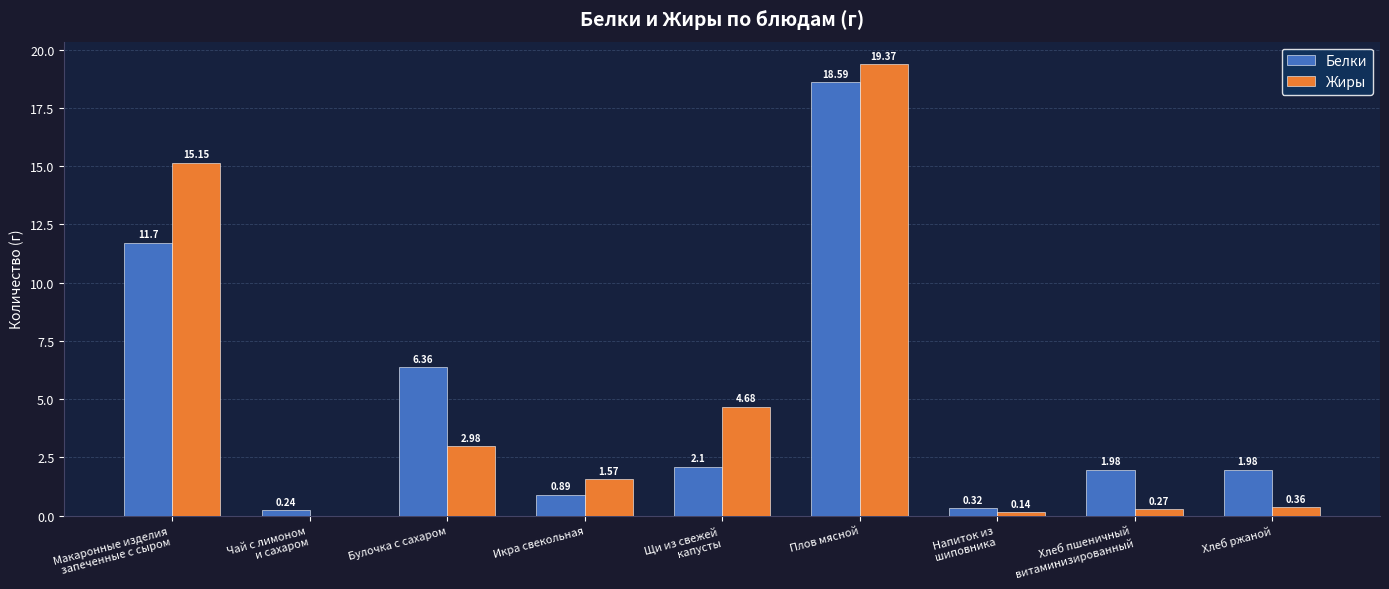

Which series has the largest total across all categories?

Жиры